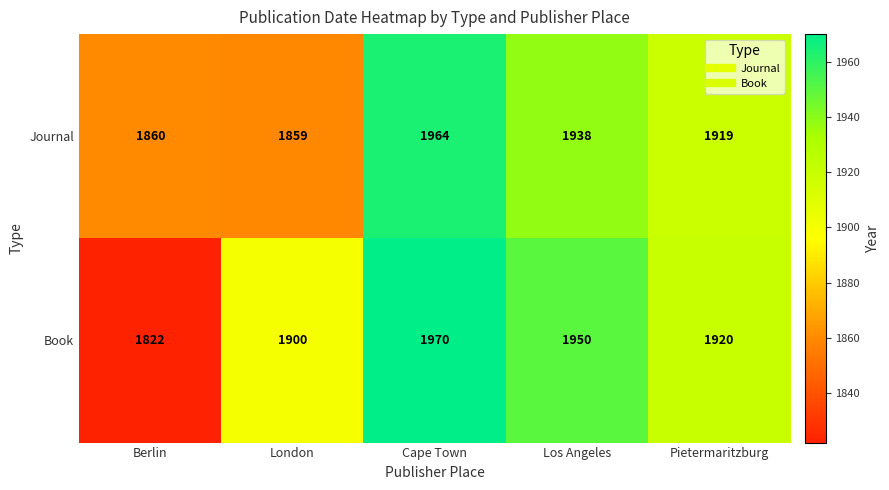

Which series has the largest total across all categories?

Book